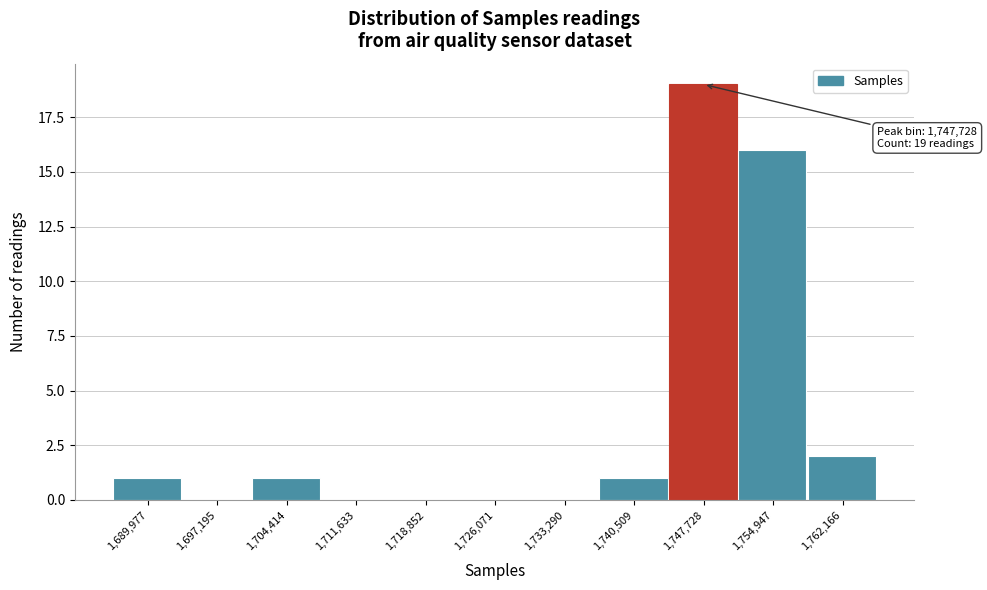

Reading left to right, list all the values displayed in this chart.

1,689,977=1	1,697,195=0	1,704,414=1	1,711,633=0	1,718,852=0	1,726,071=0	1,733,290=0	1,740,509=1	1,747,728=19	1,754,947=16	1,762,166=2